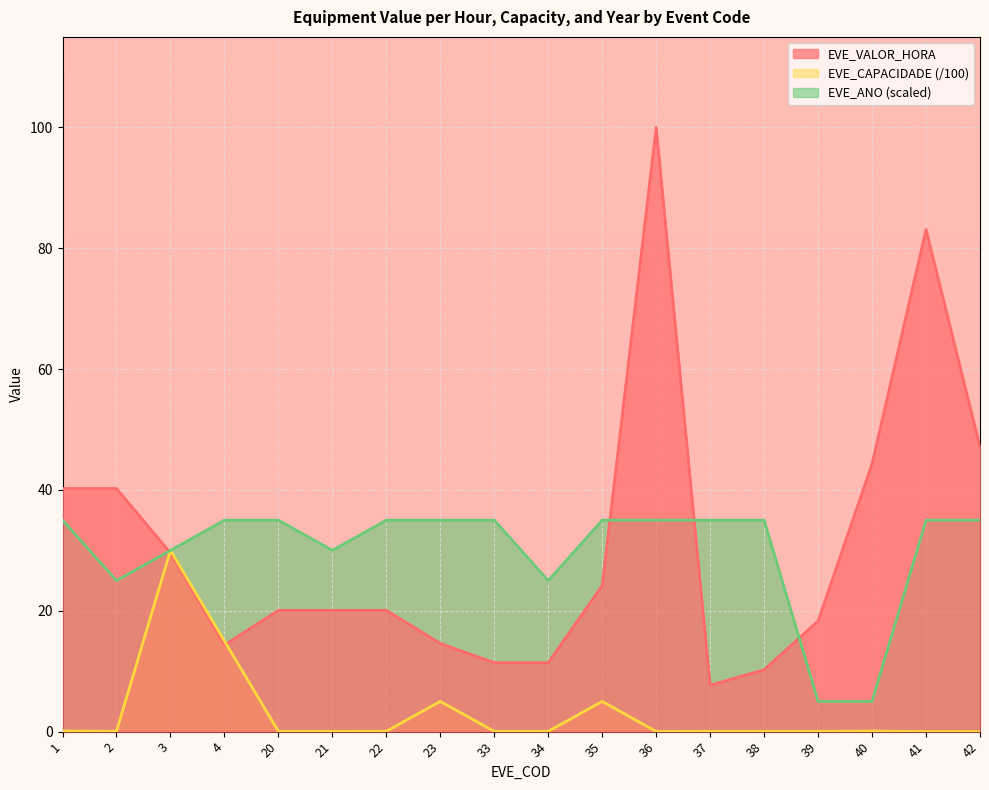

What is the average value of the EVE_CAPACIDADE series?

3.1